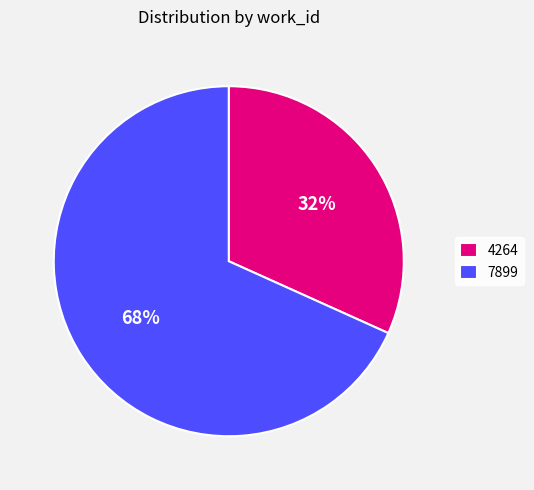

Which category has the biggest portion of the pie?

7899